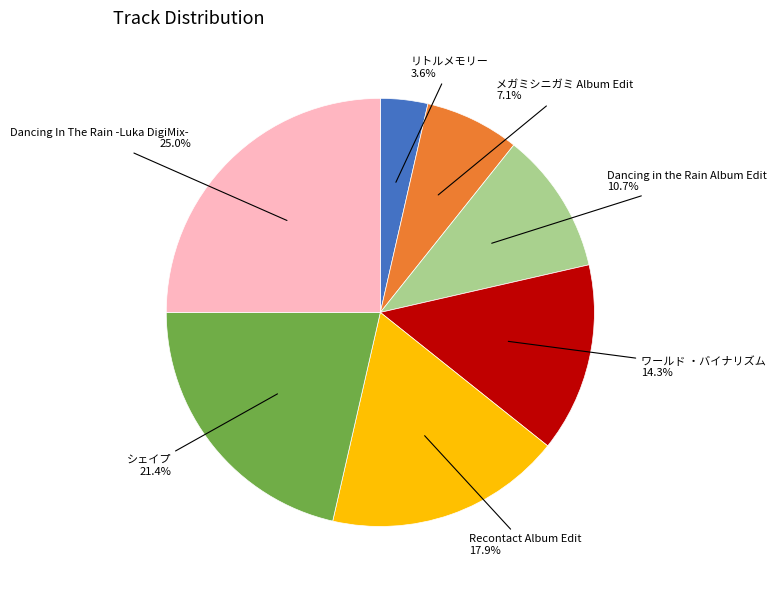

Does any single category account for the majority?

No